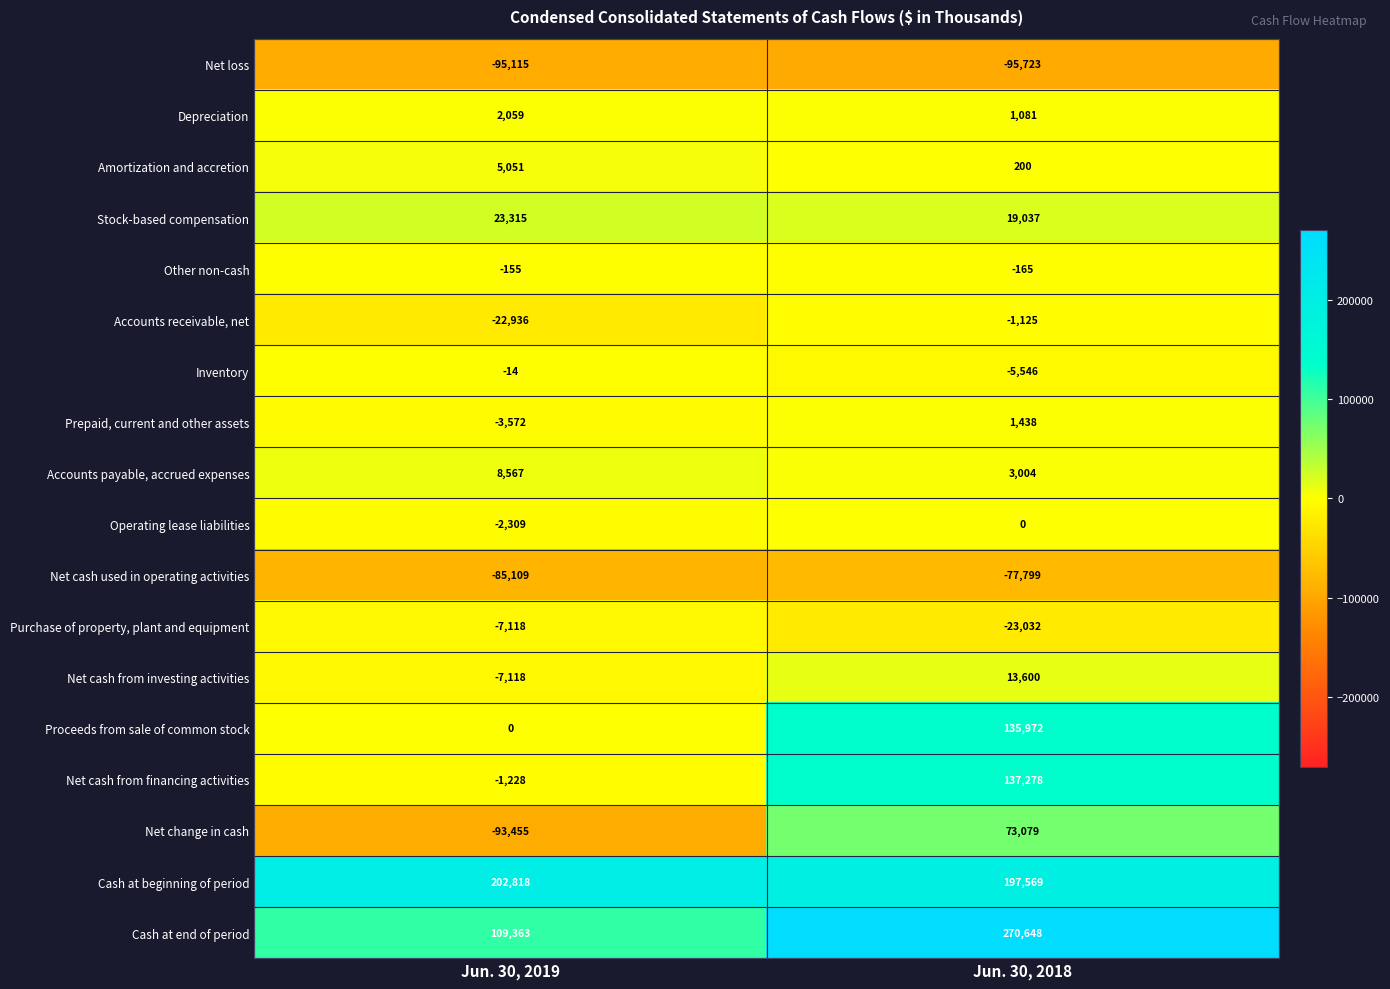

Which category has the lowest value in the Purchase of property, plant and equipment series?

Jun. 30, 2018